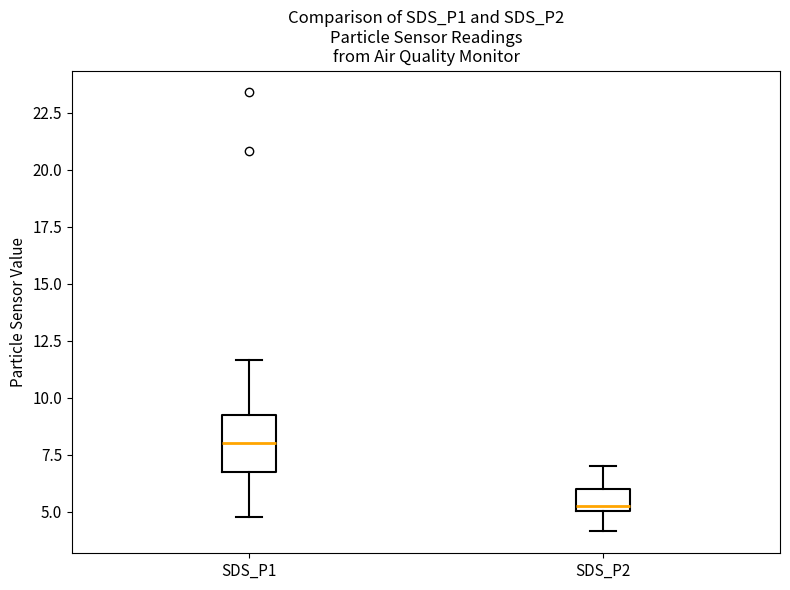

Which box has the highest median line?

SDS_P1